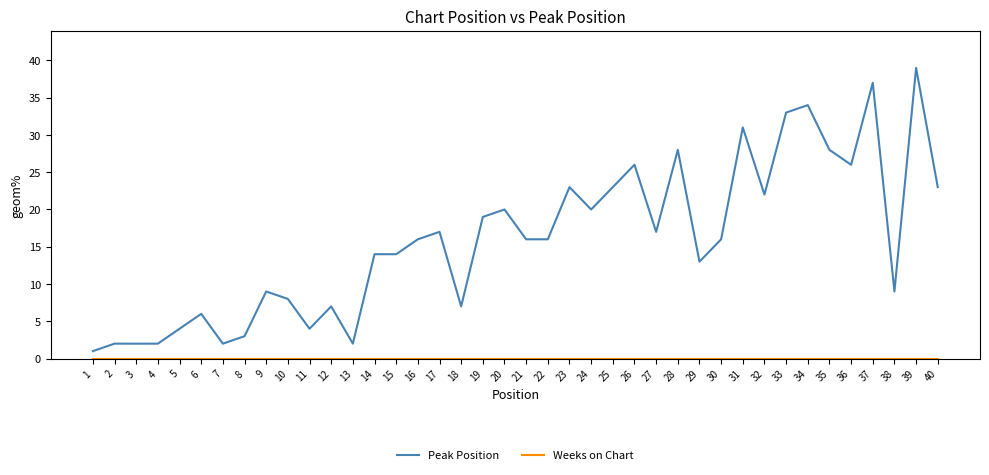

Which series has the widest spread of values?

Peak Position